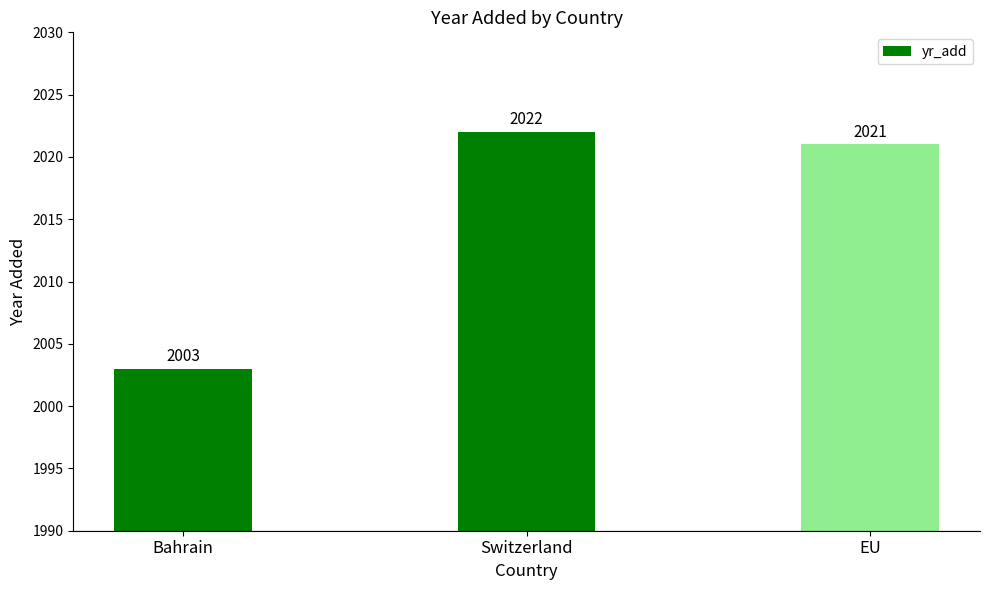

Count the number of data series in this chart.

1